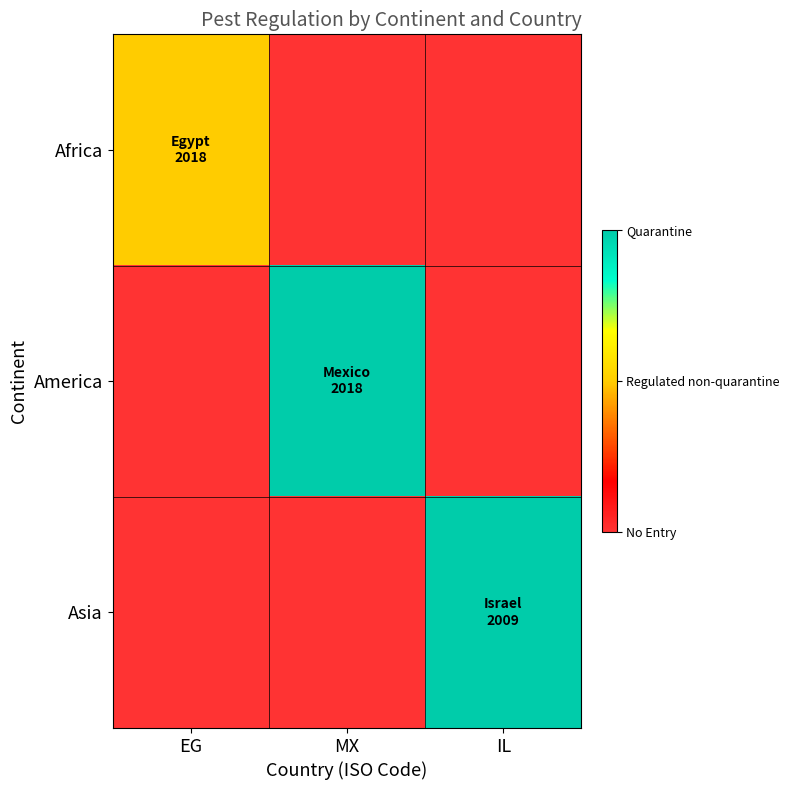

What is the total value across all series at IL?

2